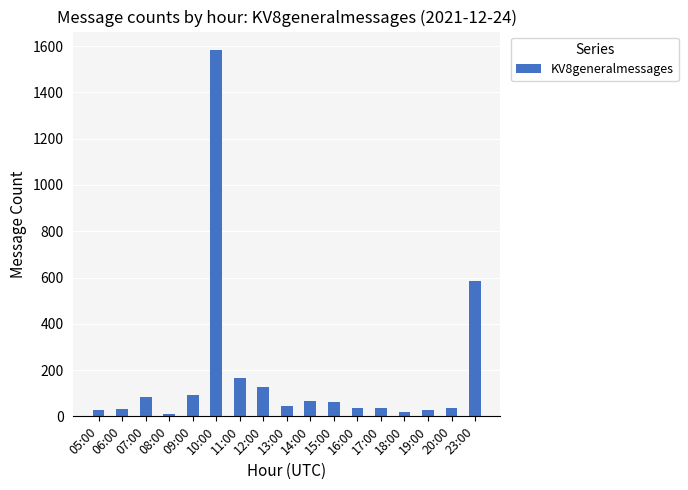

What is the difference between the second highest and second lowest values?

563